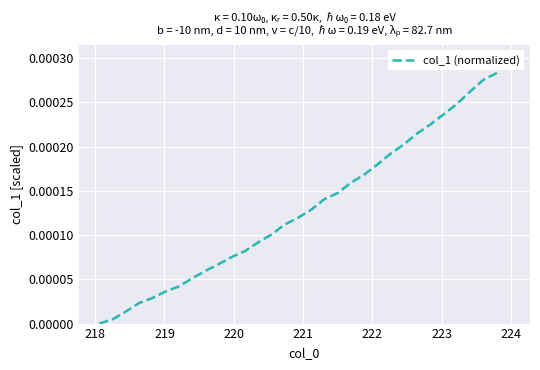

Does the chart display data point markers on the line(s)?

No